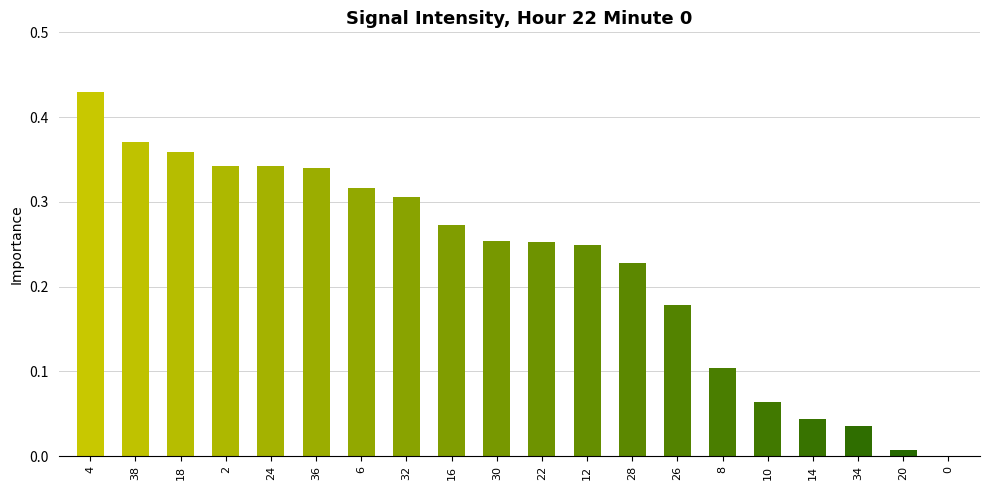

The chart shows a value of 0.2 at 24. True or false?

False